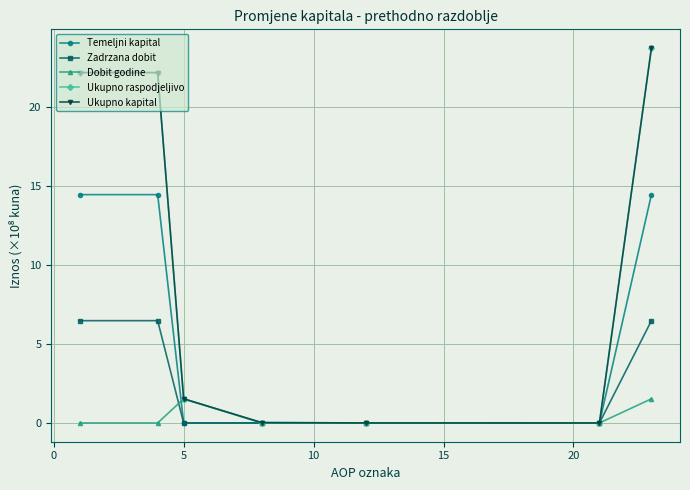

Is this an area chart (filled region under the line)?

No